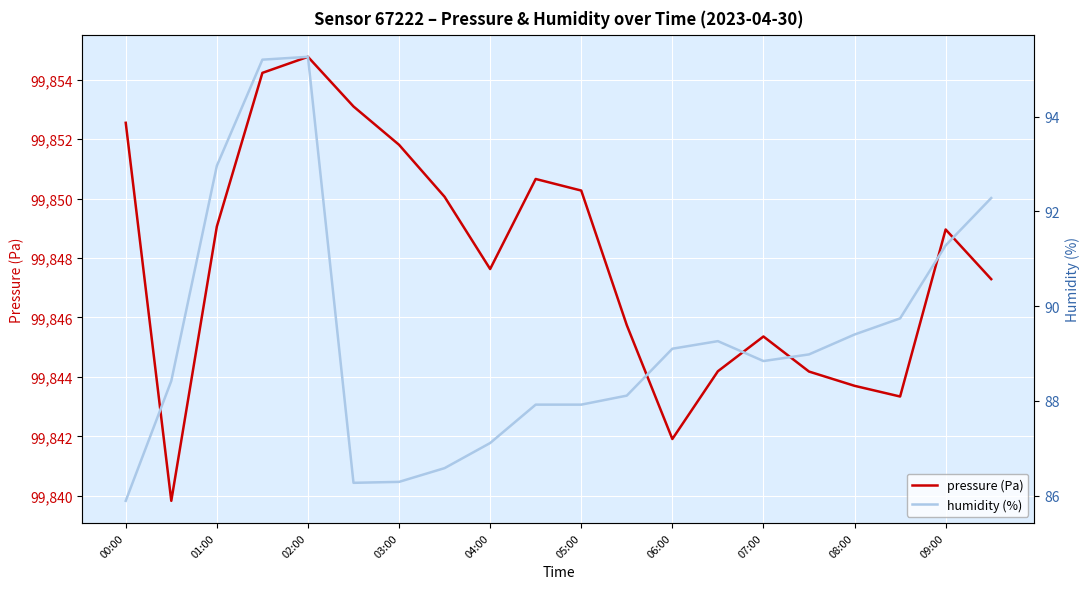

What are all the series names shown in the legend?

pressure (Pa), humidity (%)